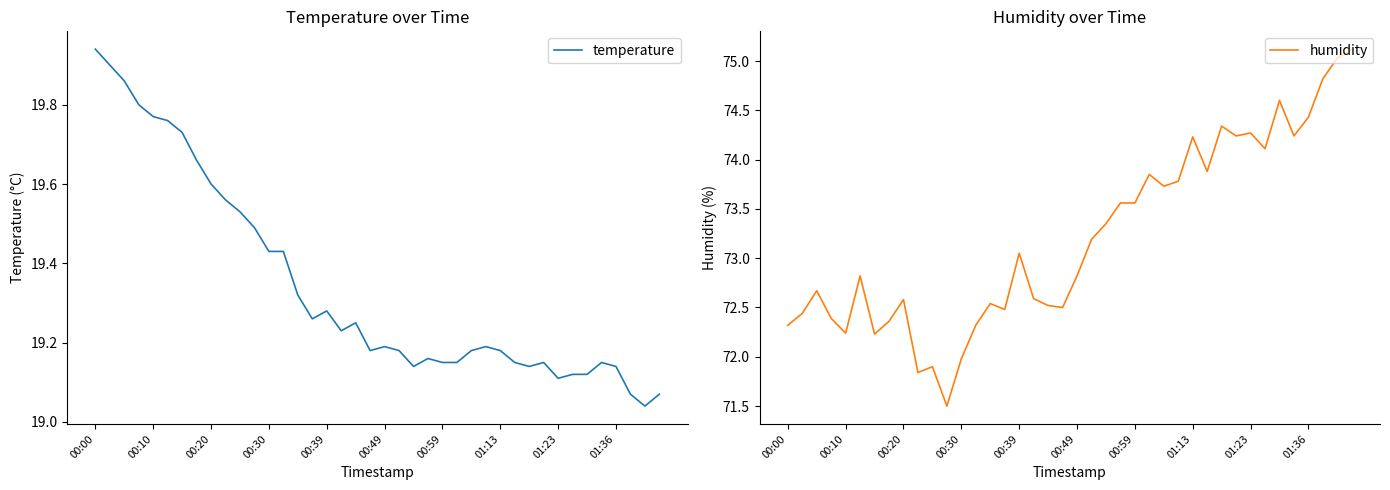

True or false: temperature and humidity cross at least once.

False